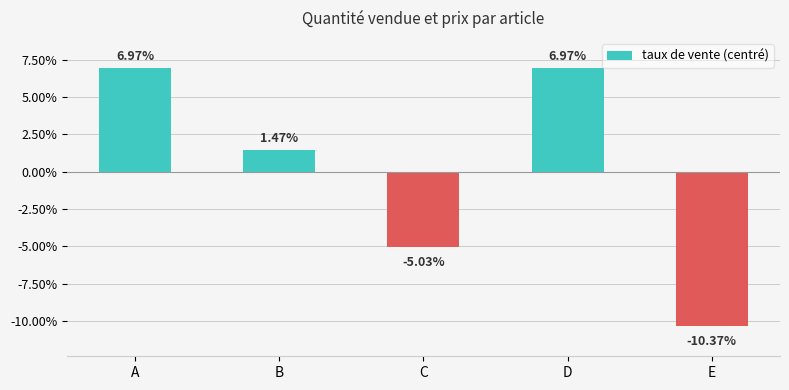

What is the difference between the values at D and B?

5.5